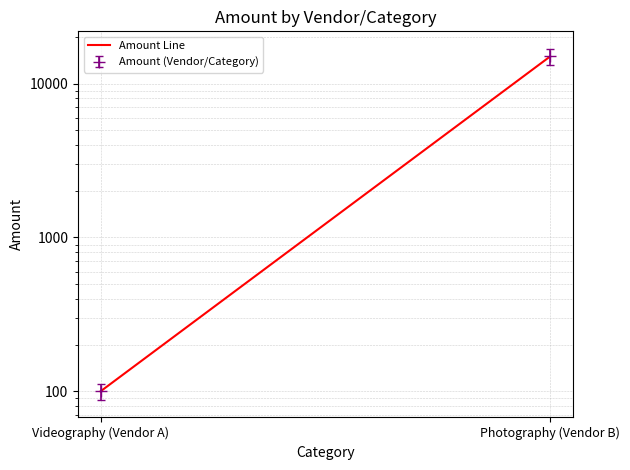

How many values are between 100 and 15000?

2